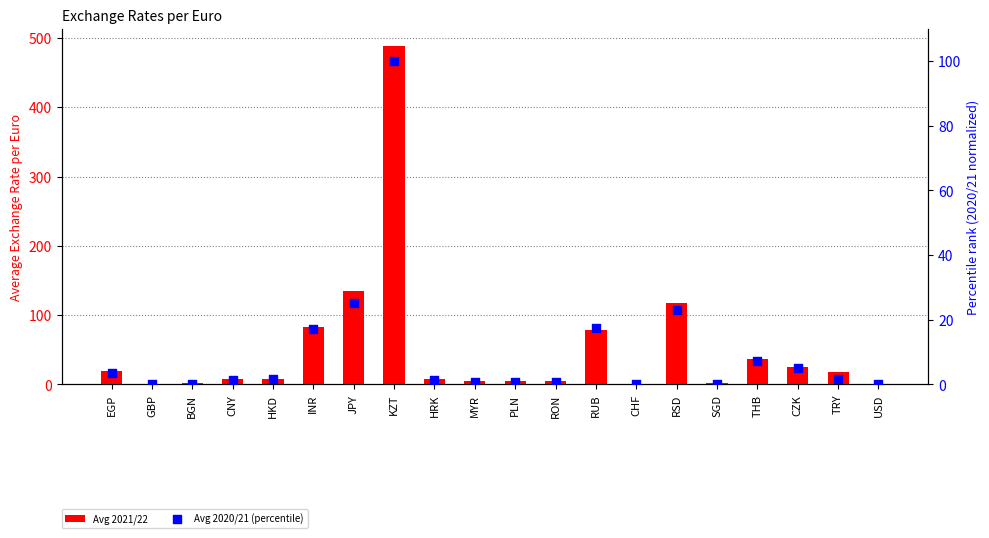

At how many categories does at least one series exceed 94?

3